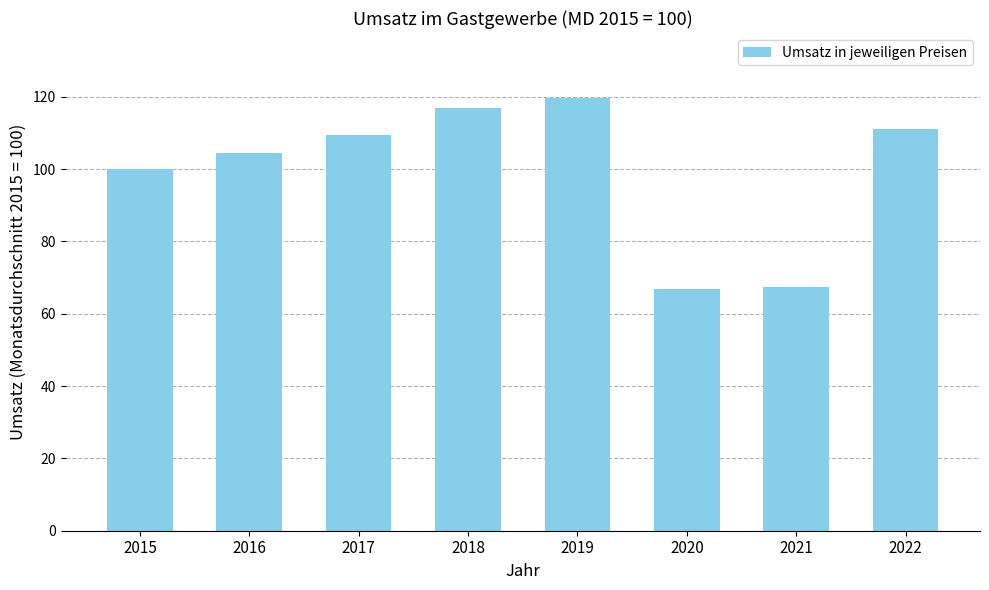

How many values are below 109?

4